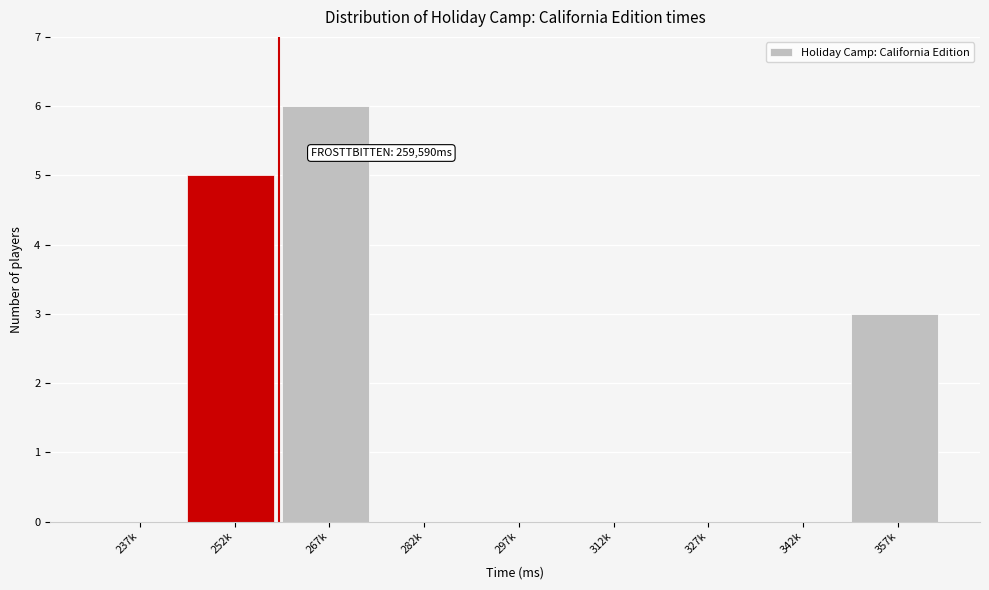

Reading left to right, transcribe all the data shown in this chart.

237k=0	252k=5	267k=6	282k=0	297k=0	312k=0	327k=0	342k=0	357k=3